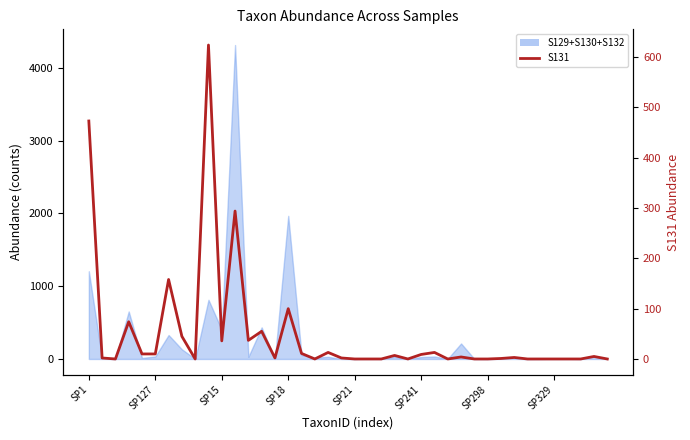

How many positive values are there?

24